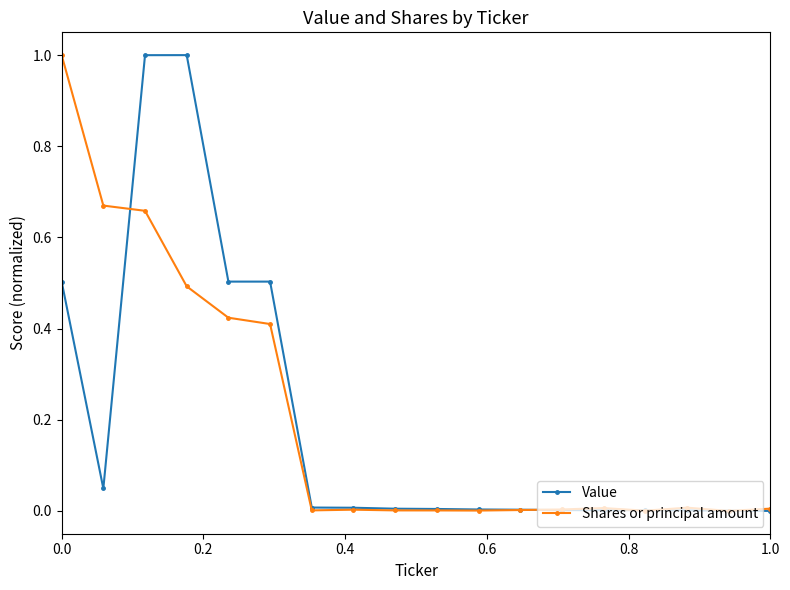

What is the difference between the maximum and minimum values in the Shares or principal amount series?

1.0